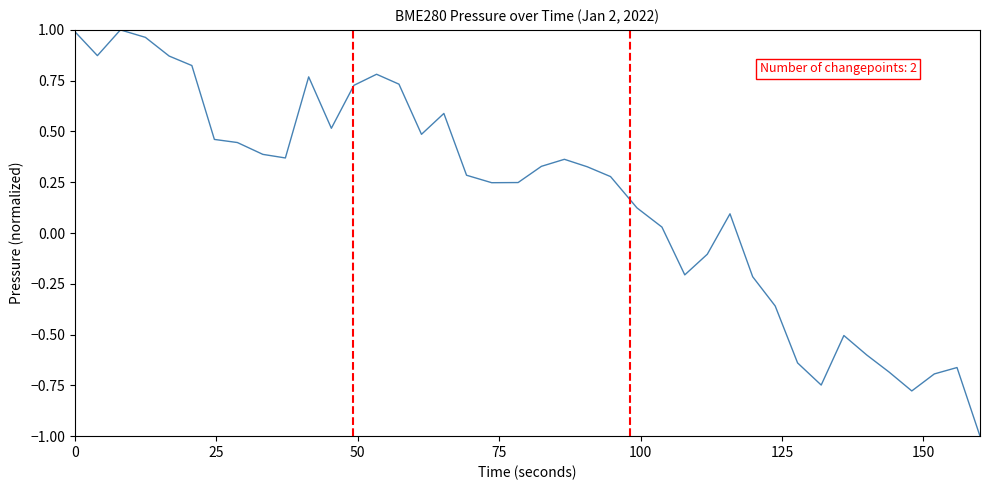

What is the minimum value shown in the chart?

-1.0